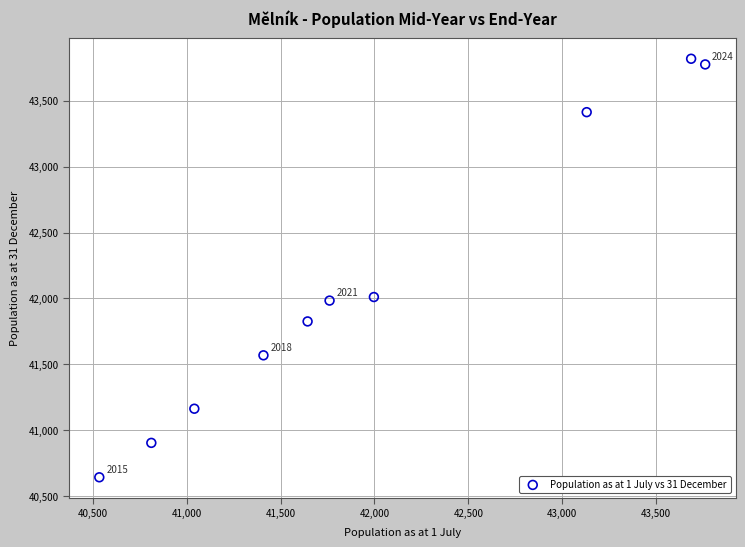

What is the range of Y values (max minus min)?

3174